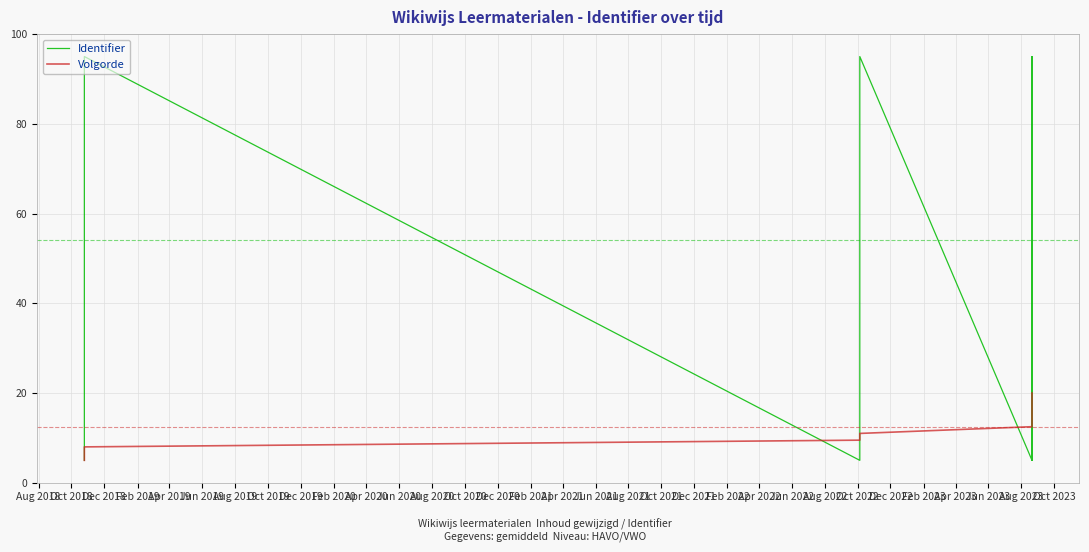

What is the approximate value of Identifier at Dec 2018?

95.0